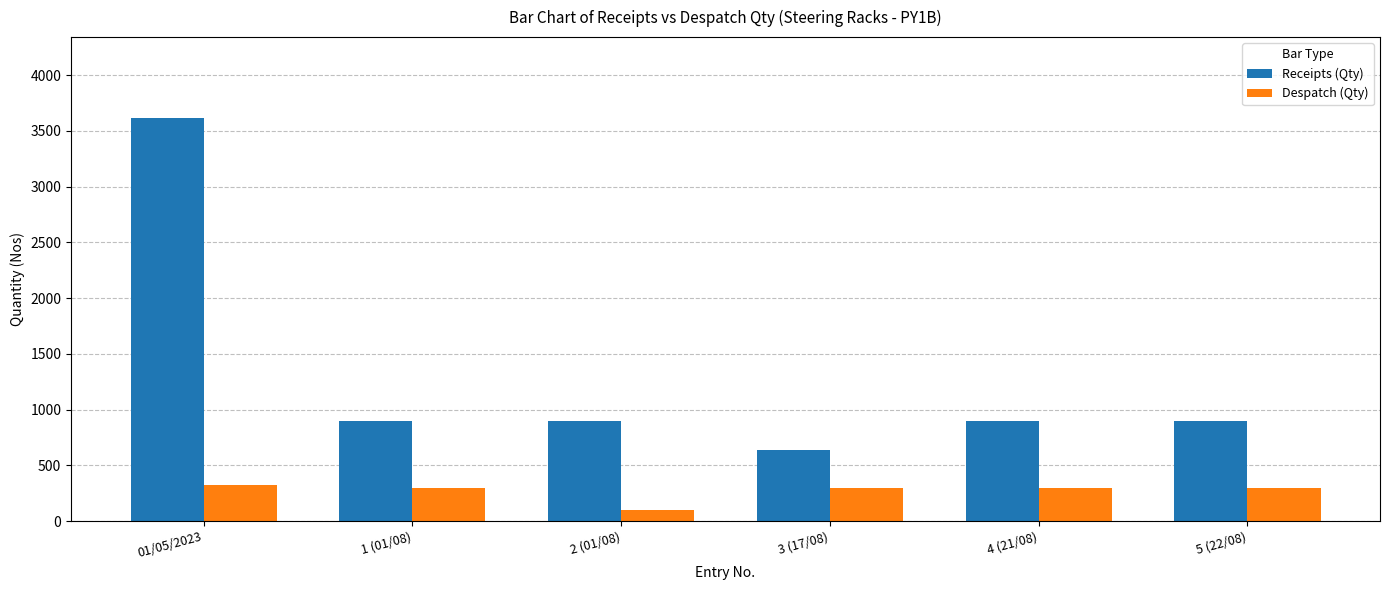

What is the maximum value for Receipts (Qty)?

3618